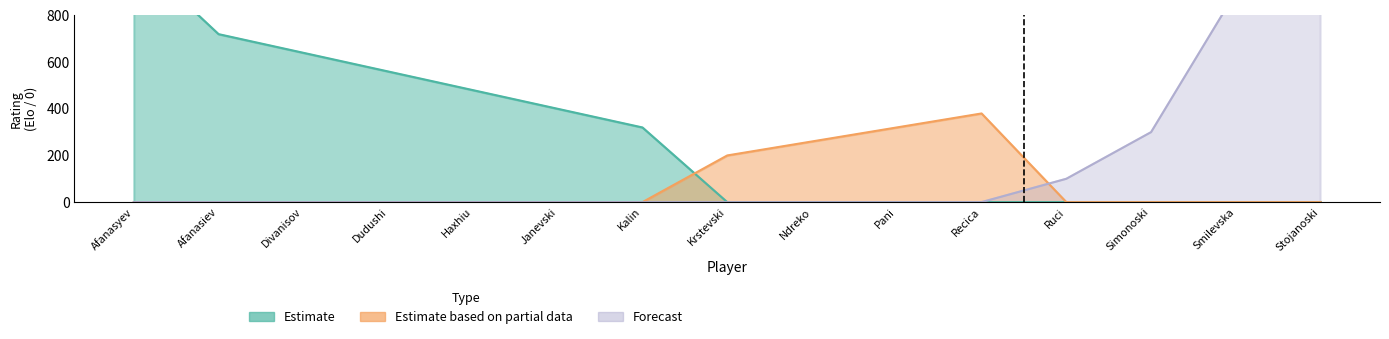

What are all the series names shown in the legend?

Estimate, Estimate based on partial data, Forecast